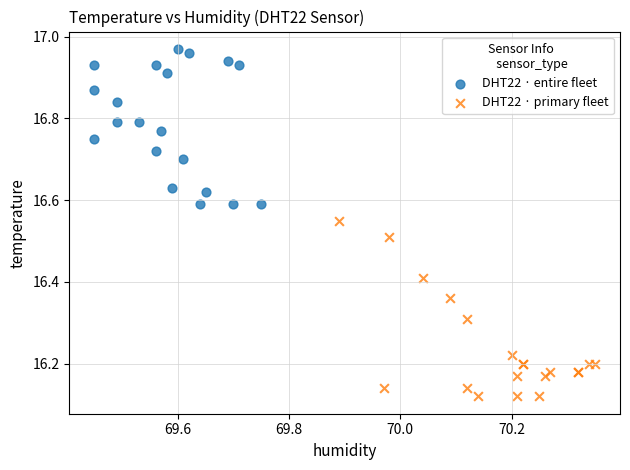

What are all the series names shown in the legend?

DHT22 · entire fleet, DHT22 · primary fleet